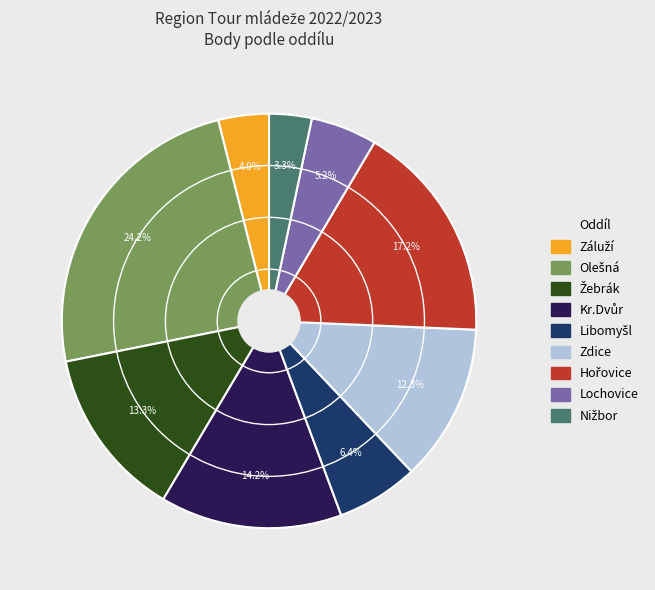

How many slices are in this pie chart?

9